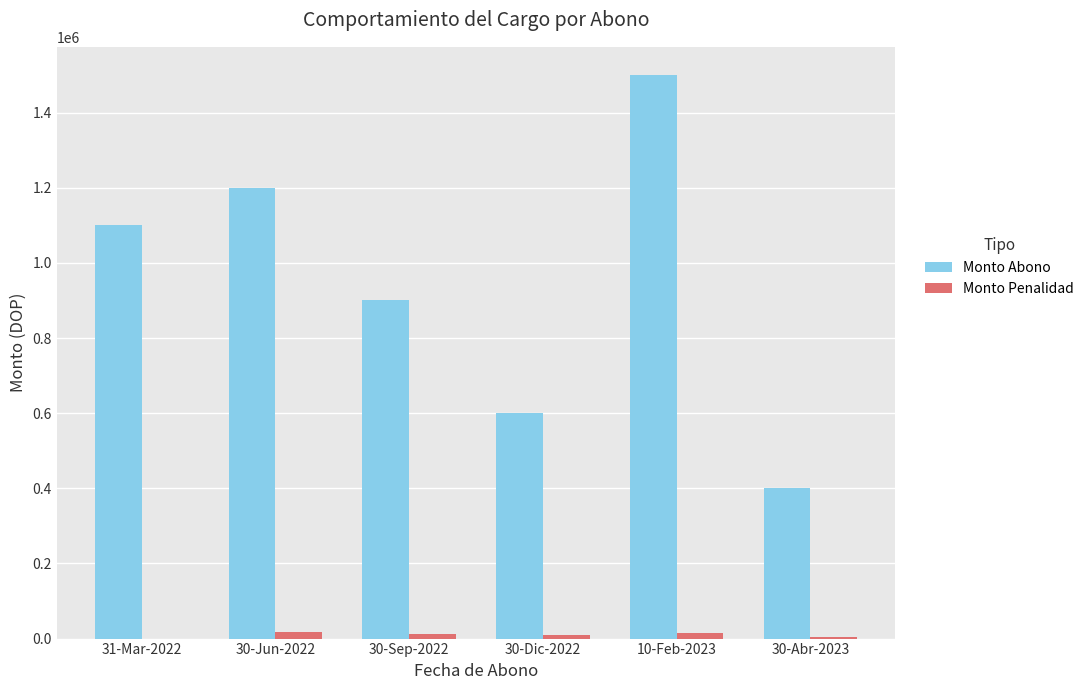

What is the sum of all Monto Penalidad values?

59500